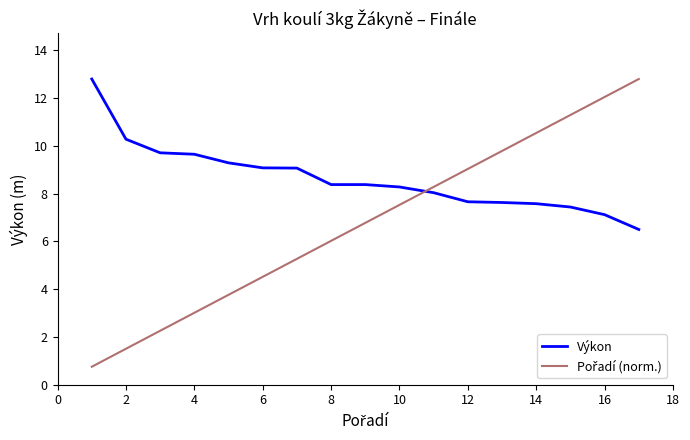

Which series has the largest total across all categories?

Výkon